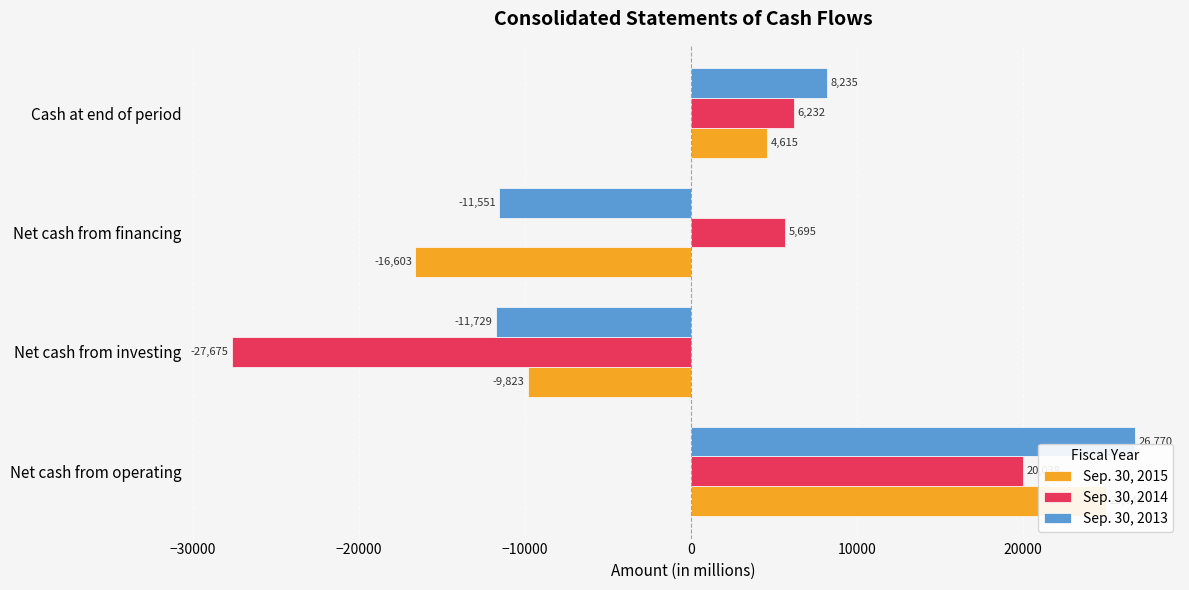

How many values in the Sep. 30, 2015 series exceed 4615?

1